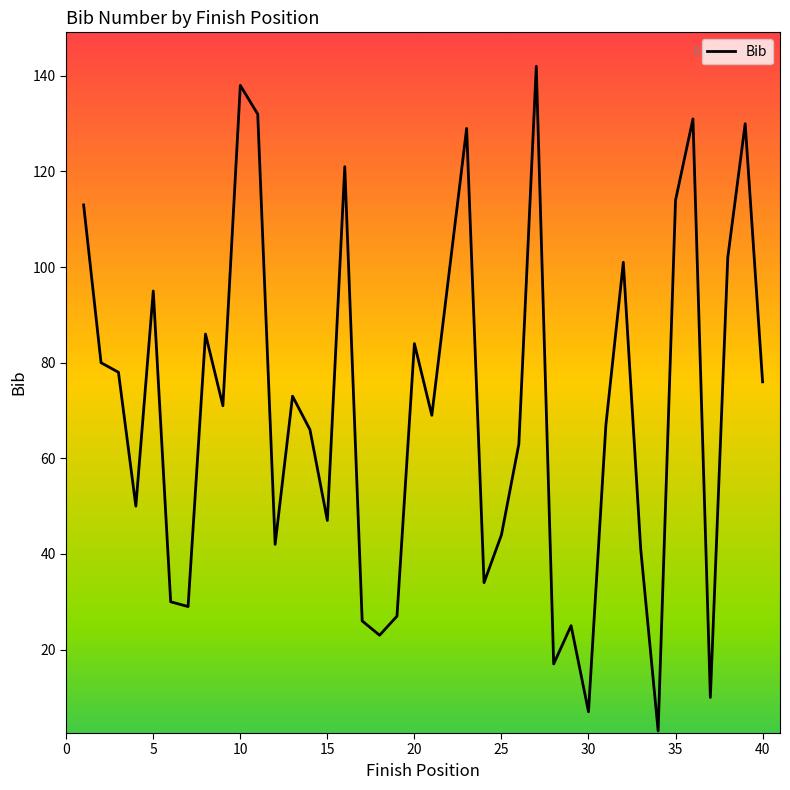

What is the difference between the maximum and minimum values?

139